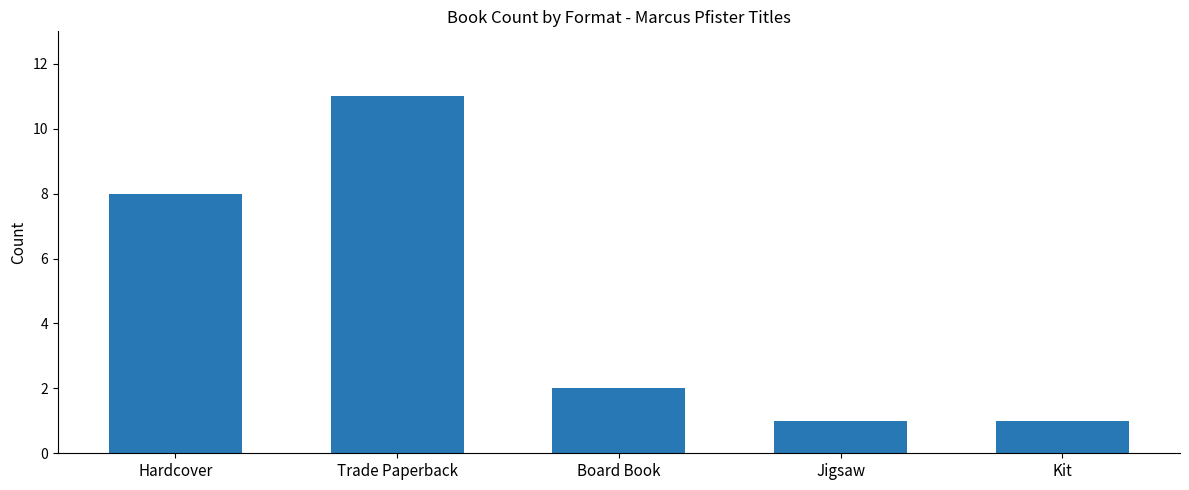

What is the minimum value shown in the chart?

1